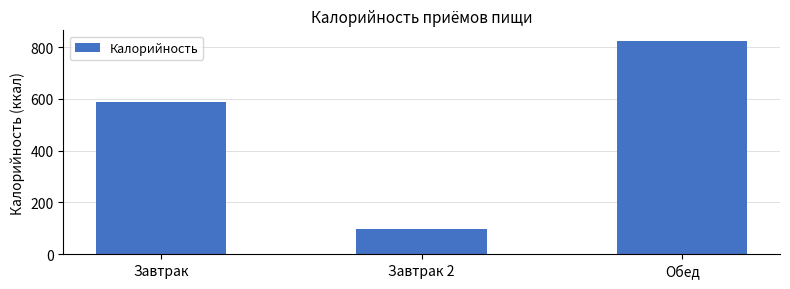

What is the greatest value displayed?

823.6